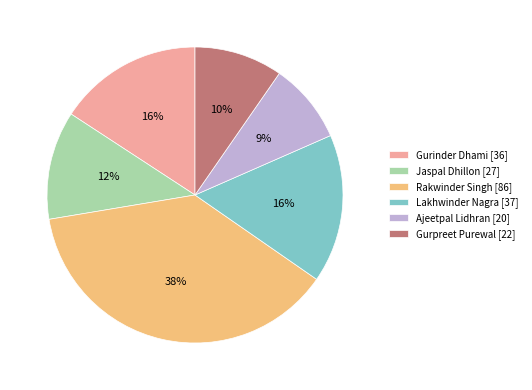

Do Gurpreet Purewal [22] and Lakhwinder Nagra [37] together represent more than half of the pie?

No